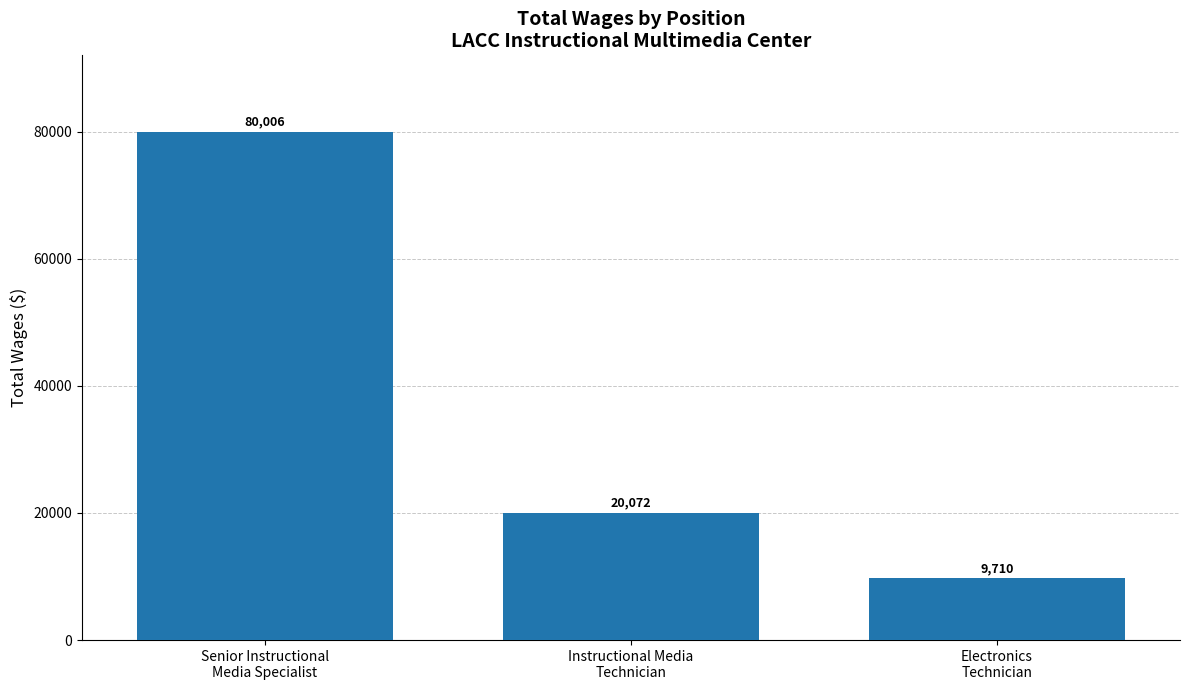

Read the value at Instructional Media
Technician.

20072